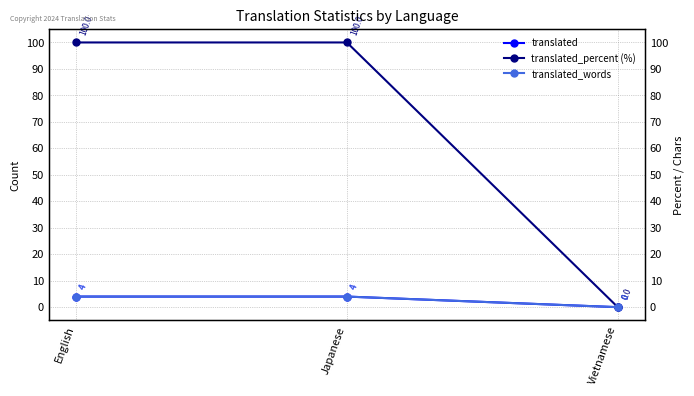

The translated_words series shows 2 at Vietnamese. True or false?

False